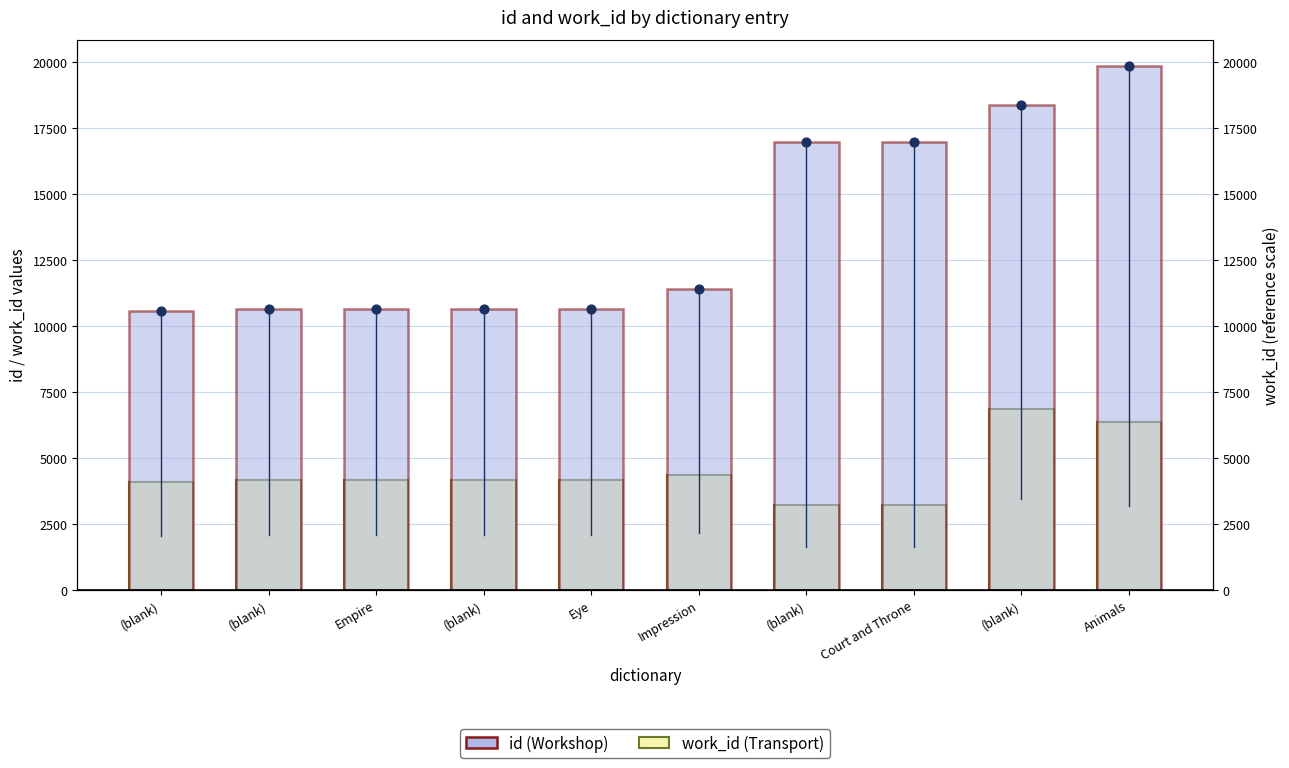

Is the value of work_id (Transport) at Empire greater than the value of id (Workshop) at (blank)?

No